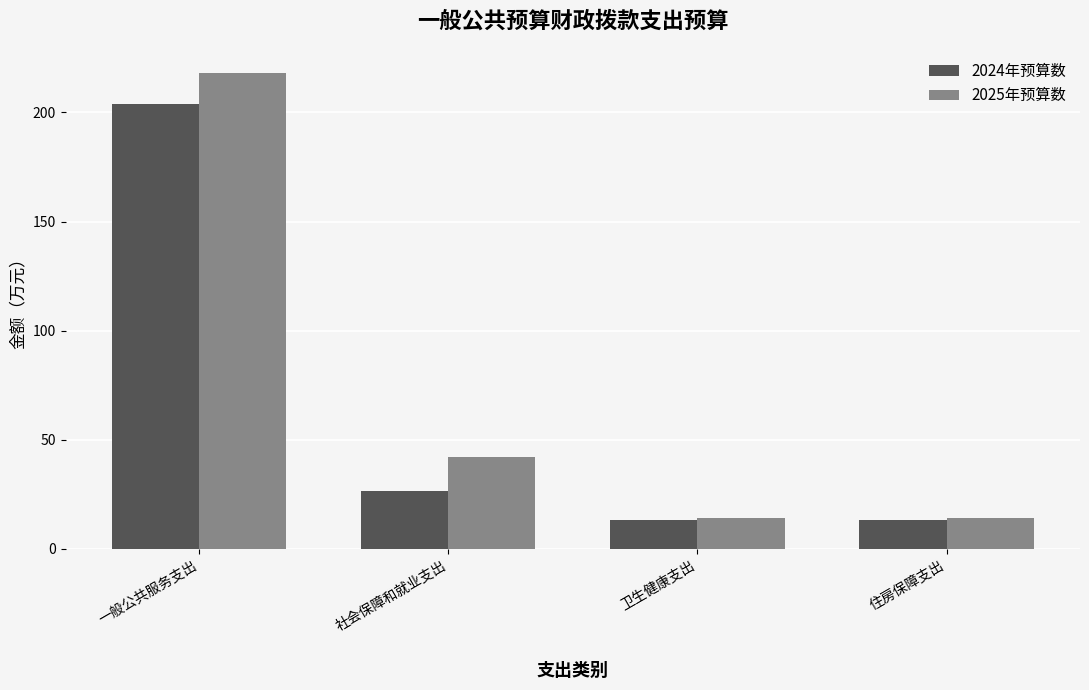

At which label does 2024年预算数 reach its peak?

一般公共服务支出